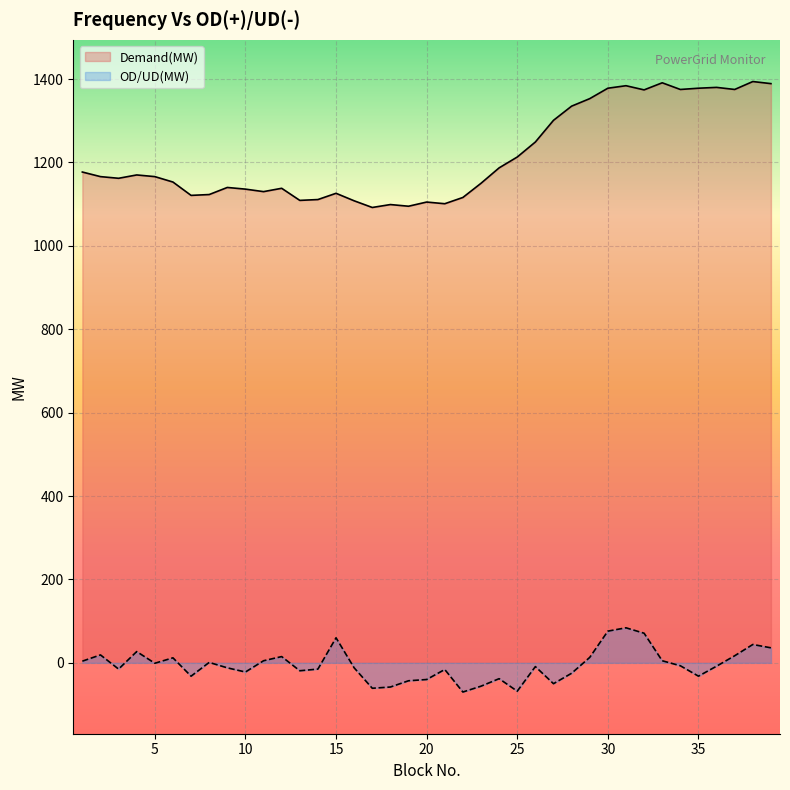

What is the average value of the OD/UD(MW) series?

-6